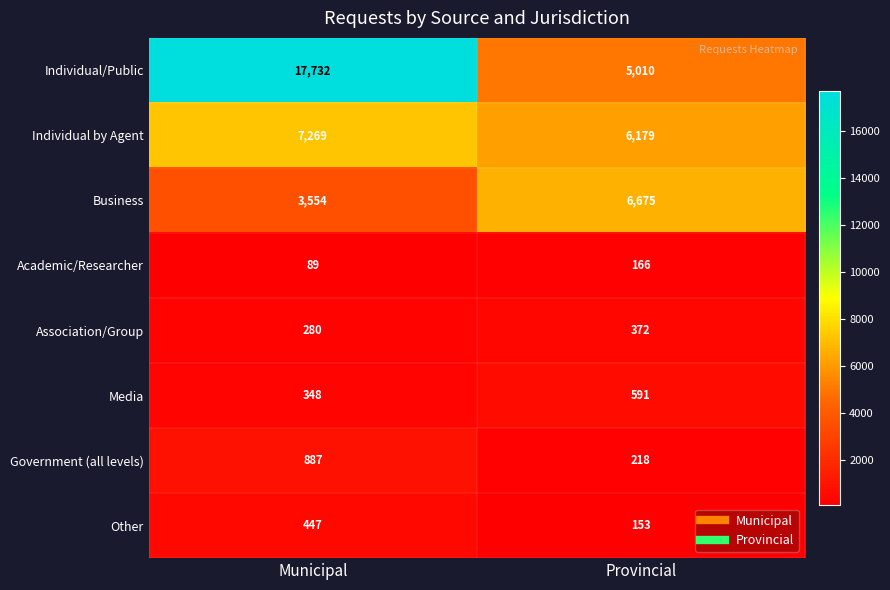

At which label is Government (all levels) closest to 552?

Provincial